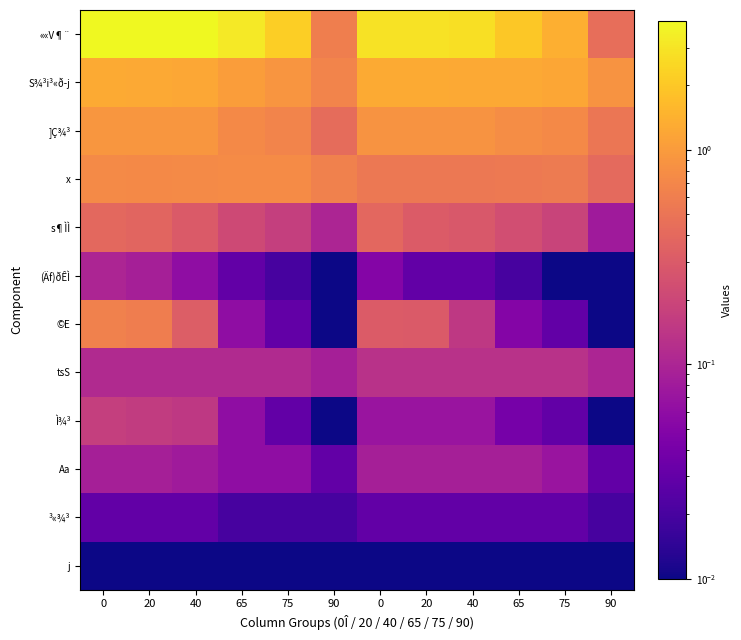

Reading left to right, list all the values displayed in this chart.

««V¶¨: 0=4.0	20=4.0	40=4.0	65=3.2	75=2.2	90=0.6	0=2.9	20=2.9	40=2.8	65=2.0	75=1.4	90=0.5
S¾³i³«ð­j: 0=1.3	20=1.3	40=1.2	65=1.0	75=0.9	90=0.7	0=1.3	20=1.3	40=1.3	65=1.2	75=1.2	90=0.9
]Ç¾³: 0=0.9	20=0.9	40=0.9	65=0.7	75=0.7	90=0.4	0=0.9	20=0.9	40=0.9	65=0.8	75=0.7	90=0.5
x: 0=0.8	20=0.7	40=0.8	65=0.8	75=0.8	90=0.6	0=0.5	20=0.5	40=0.5	65=0.6	75=0.6	90=0.4
s¶ÌÌ: 0=0.4	20=0.4	40=0.3	65=0.2	75=0.2	90=0.1	0=0.4	20=0.3	40=0.3	65=0.2	75=0.2	90=0.1
(Äf)ðÊÌ: 0=0.1	20=0.1	40=0.1	65=0.0	75=0.0	90=0.0	0=0.1	20=0.0	40=0.0	65=0.0	75=0.0	90=0.0
©E: 0=0.6	20=0.6	40=0.3	65=0.1	75=0.0	90=0.0	0=0.3	20=0.3	40=0.1	65=0.1	75=0.0	90=0.0
tsS: 0=0.1	20=0.1	40=0.1	65=0.1	75=0.1	90=0.1	0=0.1	20=0.1	40=0.1	65=0.1	75=0.1	90=0.1
Ì¾³: 0=0.2	20=0.2	40=0.1	65=0.1	75=0.0	90=0.0	0=0.1	20=0.1	40=0.1	65=0.0	75=0.0	90=0.0
Aa: 0=0.1	20=0.1	40=0.1	65=0.1	75=0.1	90=0.0	0=0.1	20=0.1	40=0.1	65=0.1	75=0.1	90=0.0
³«¾³: 0=0.0	20=0.0	40=0.0	65=0.0	75=0.0	90=0.0	0=0.0	20=0.0	40=0.0	65=0.0	75=0.0	90=0.0
j: 0=0.0	20=0.0	40=0.0	65=0.0	75=0.0	90=0.0	0=0.0	20=0.0	40=0.0	65=0.0	75=0.0	90=0.0